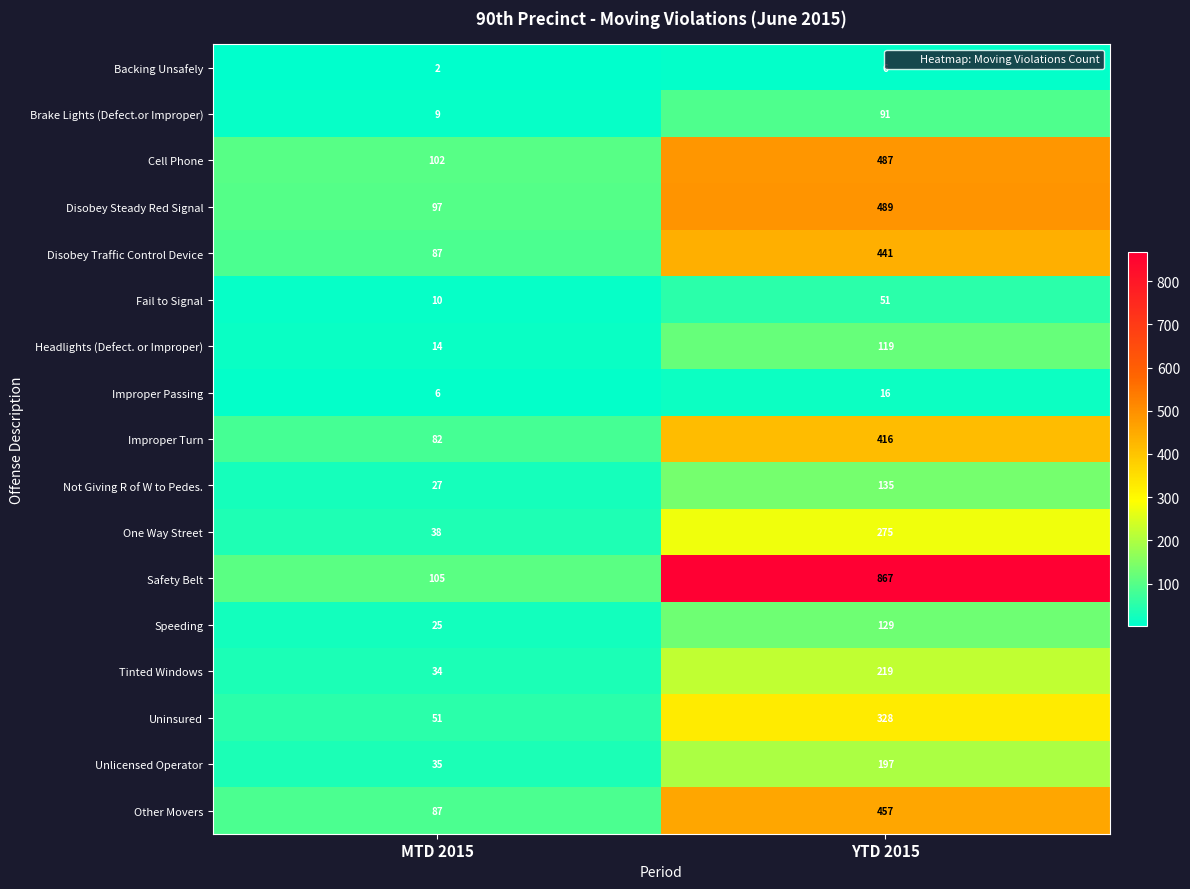

Where is Improper Passing nearest to the value 11?

MTD 2015